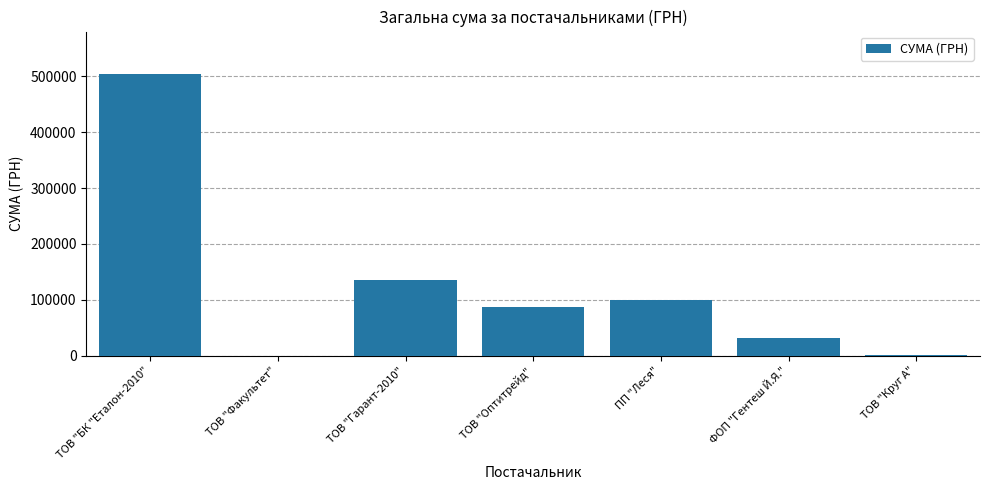

Between ФОП "Гентеш Й.Я." and ТОВ "Оптитрейд", which is larger?

ТОВ "Оптитрейд"